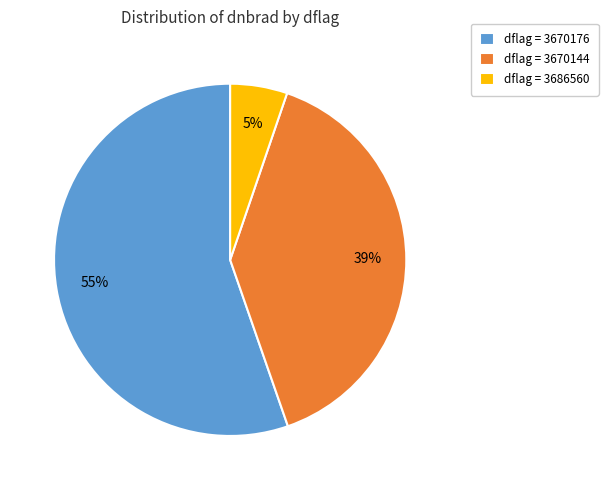

How many segments does this pie chart have?

3